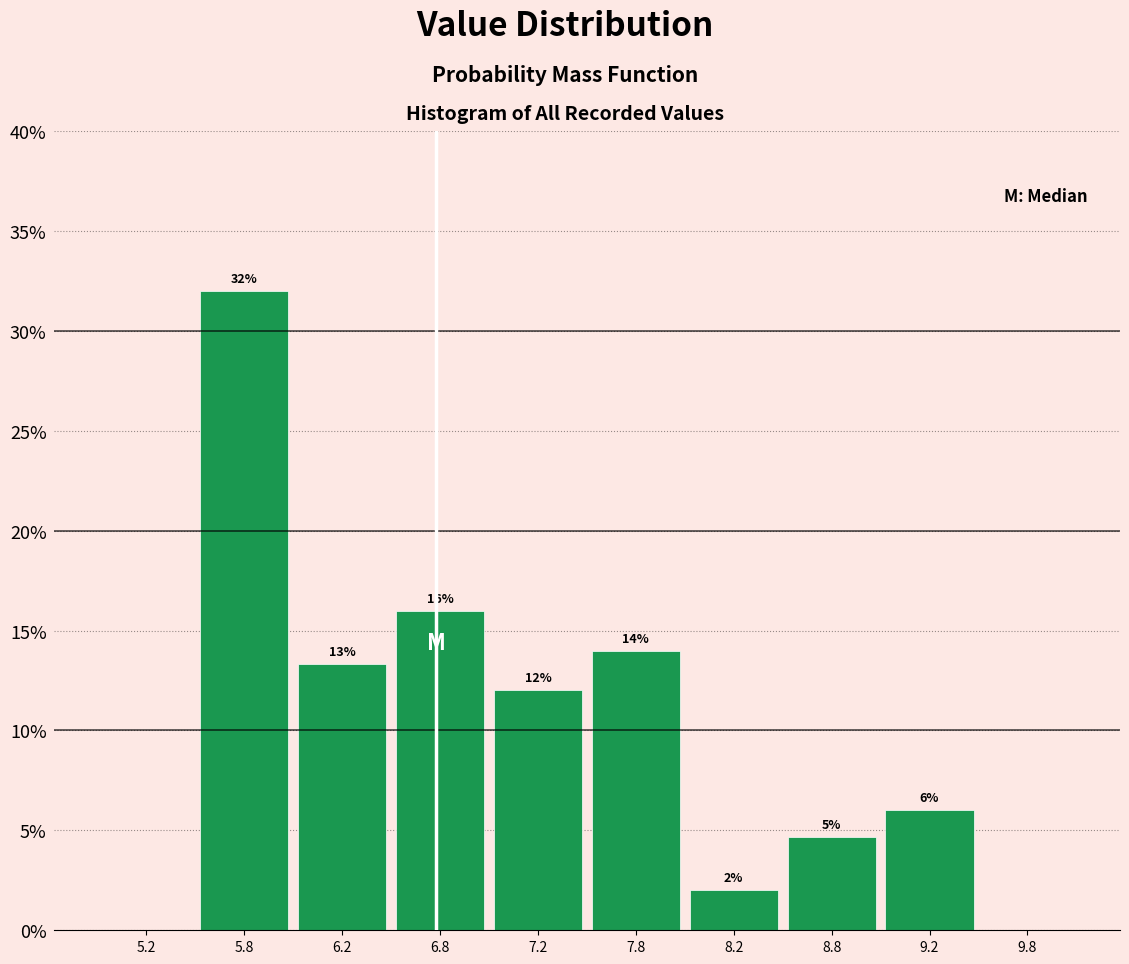

Which range on the x-axis has the tallest bar?

5.5 to 6.0